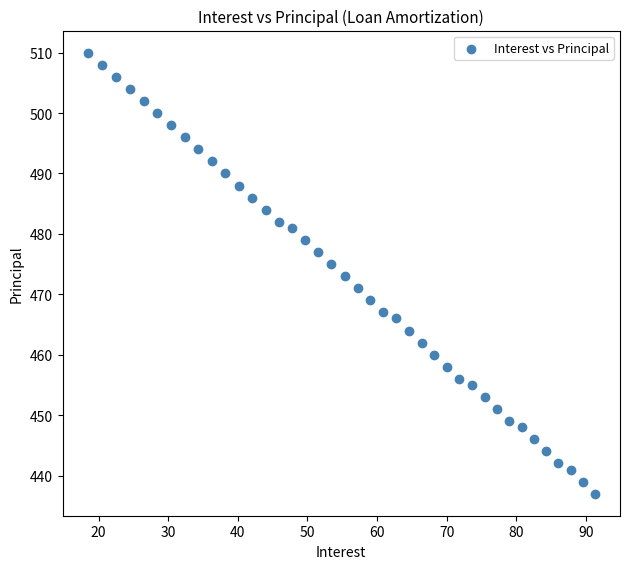

What is the range of Y values (max minus min)?

73